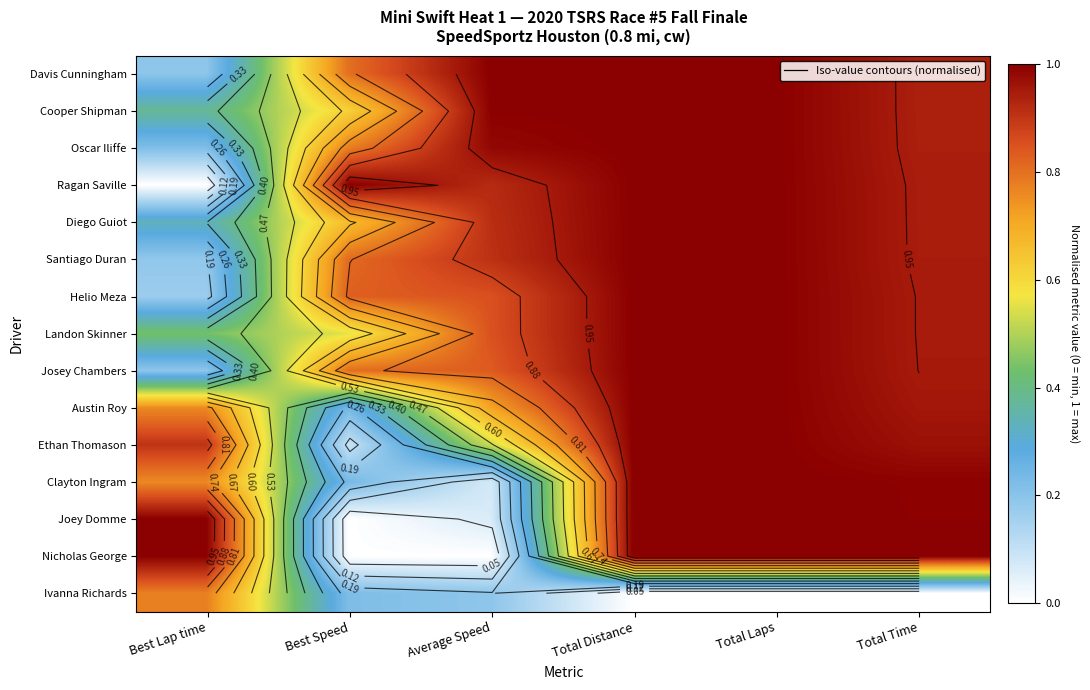

At how many categories does at least one series exceed 0?

6